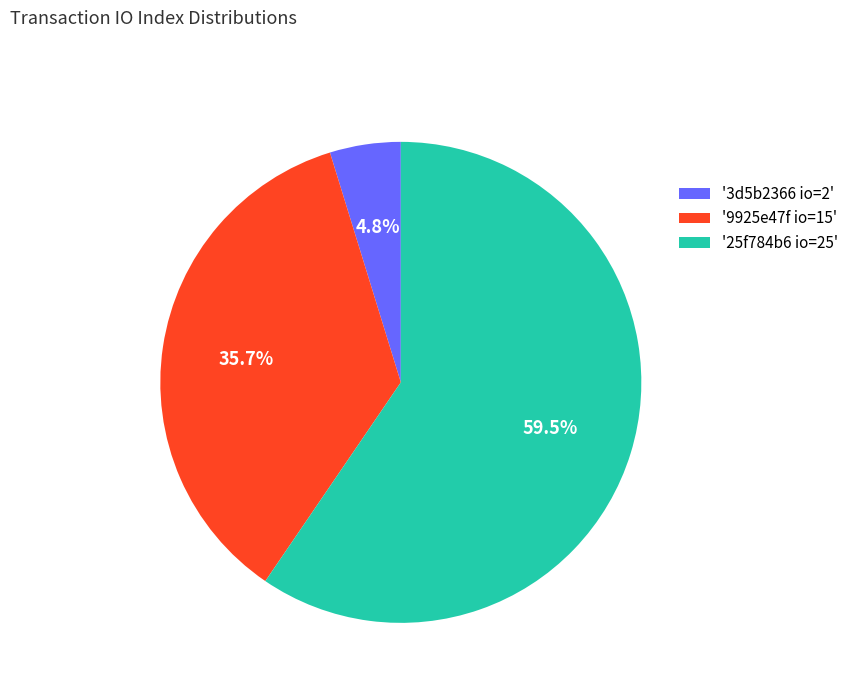

Rank the categories by value from highest to lowest.

'25f784b6 io=25', '9925e47f io=15', '3d5b2366 io=2'